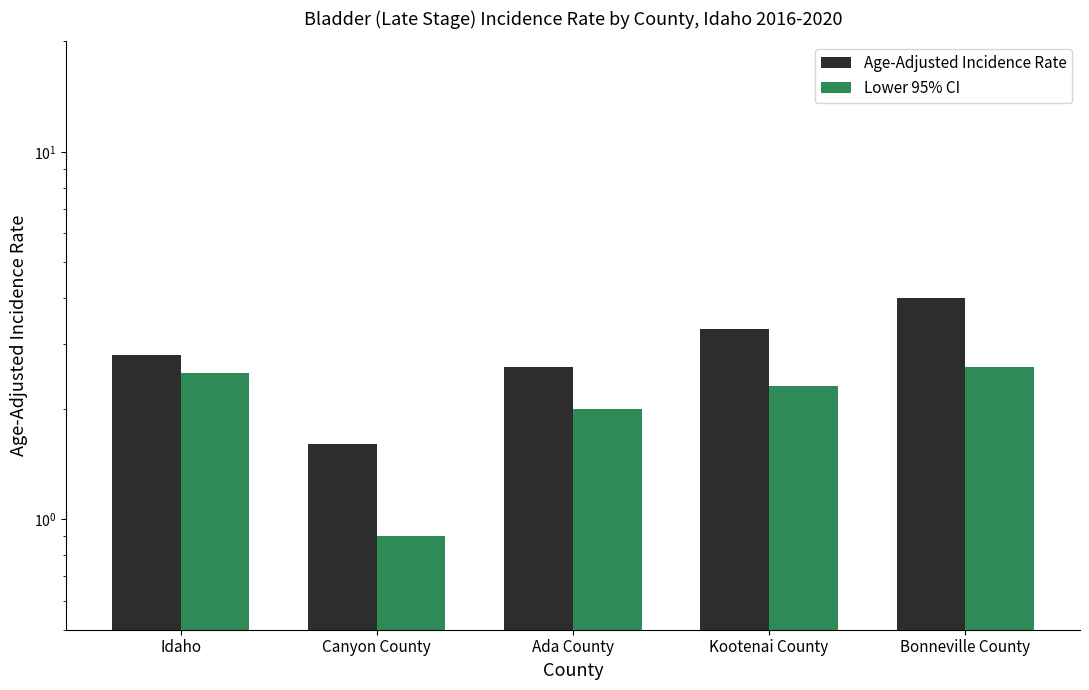

What is the label of the 4th bar from the right?

Canyon County